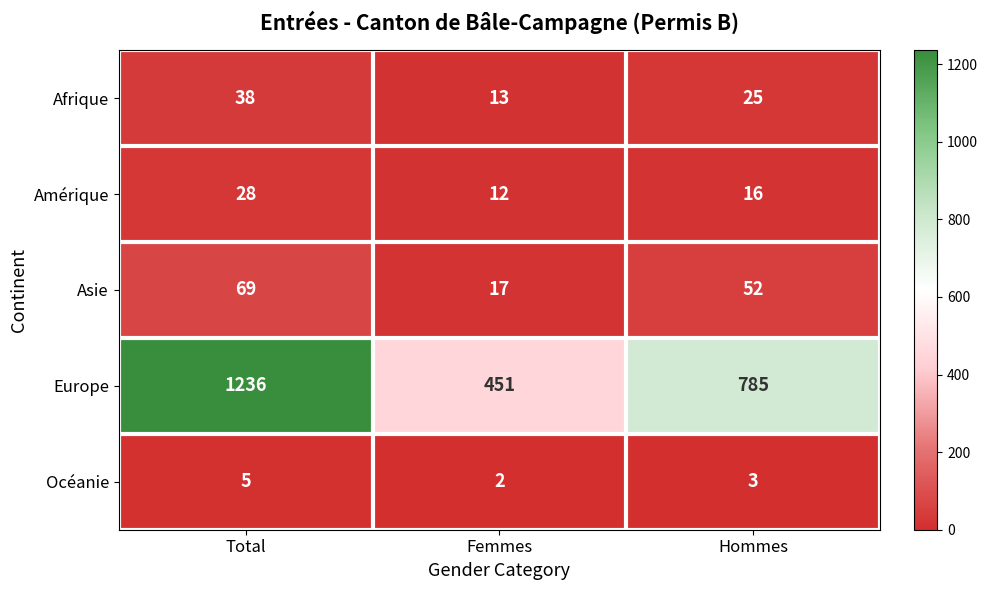

How many data points does each series have?

3